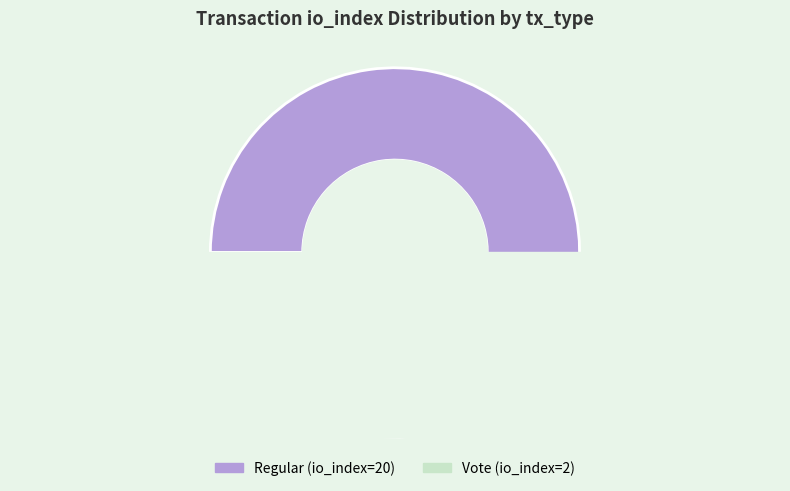

Rank the categories by value from highest to lowest.

Regular (io_index=20), Vote (io_index=2)